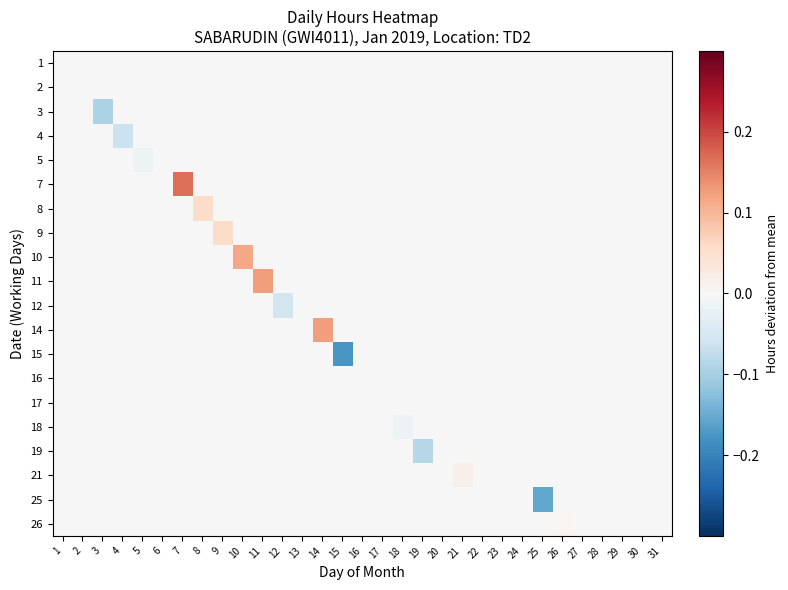

Rank the series by their maximum value, from lowest to highest.

1, 2, 3, 4, 5, 12, 15, 16, 17, 18, 19, 25, 26, 21, 8, 9, 10, 11, 14, 7